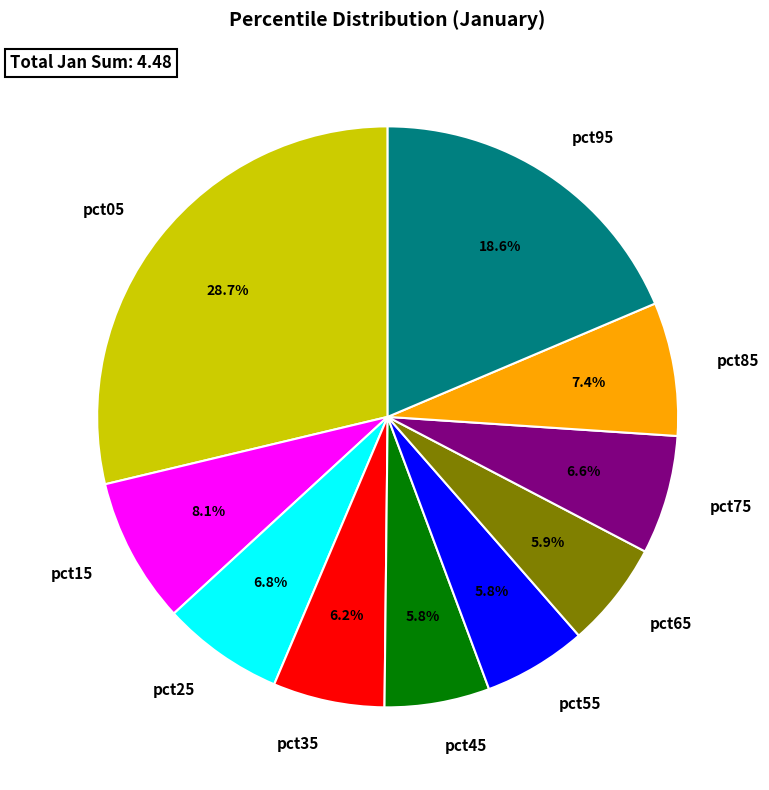

Which category has the biggest portion of the pie?

pct05